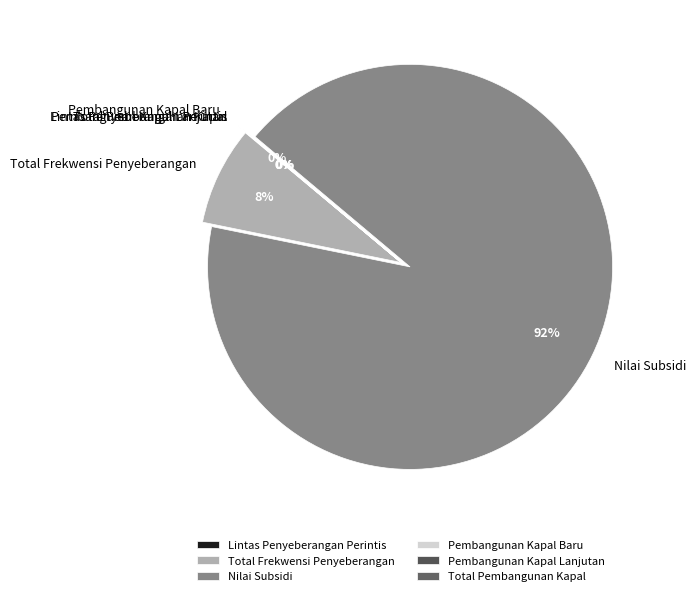

To the nearest percent, what is the average slice percentage?

17%